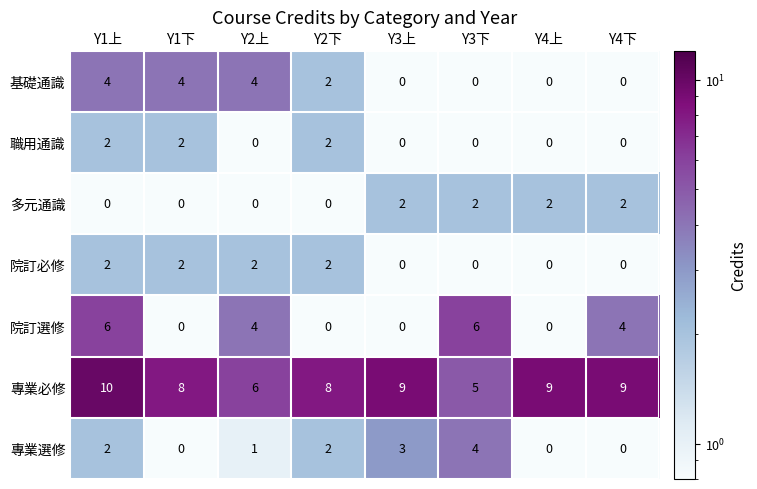

Is it true that 職用通識 equals 0 at Y2上?

True